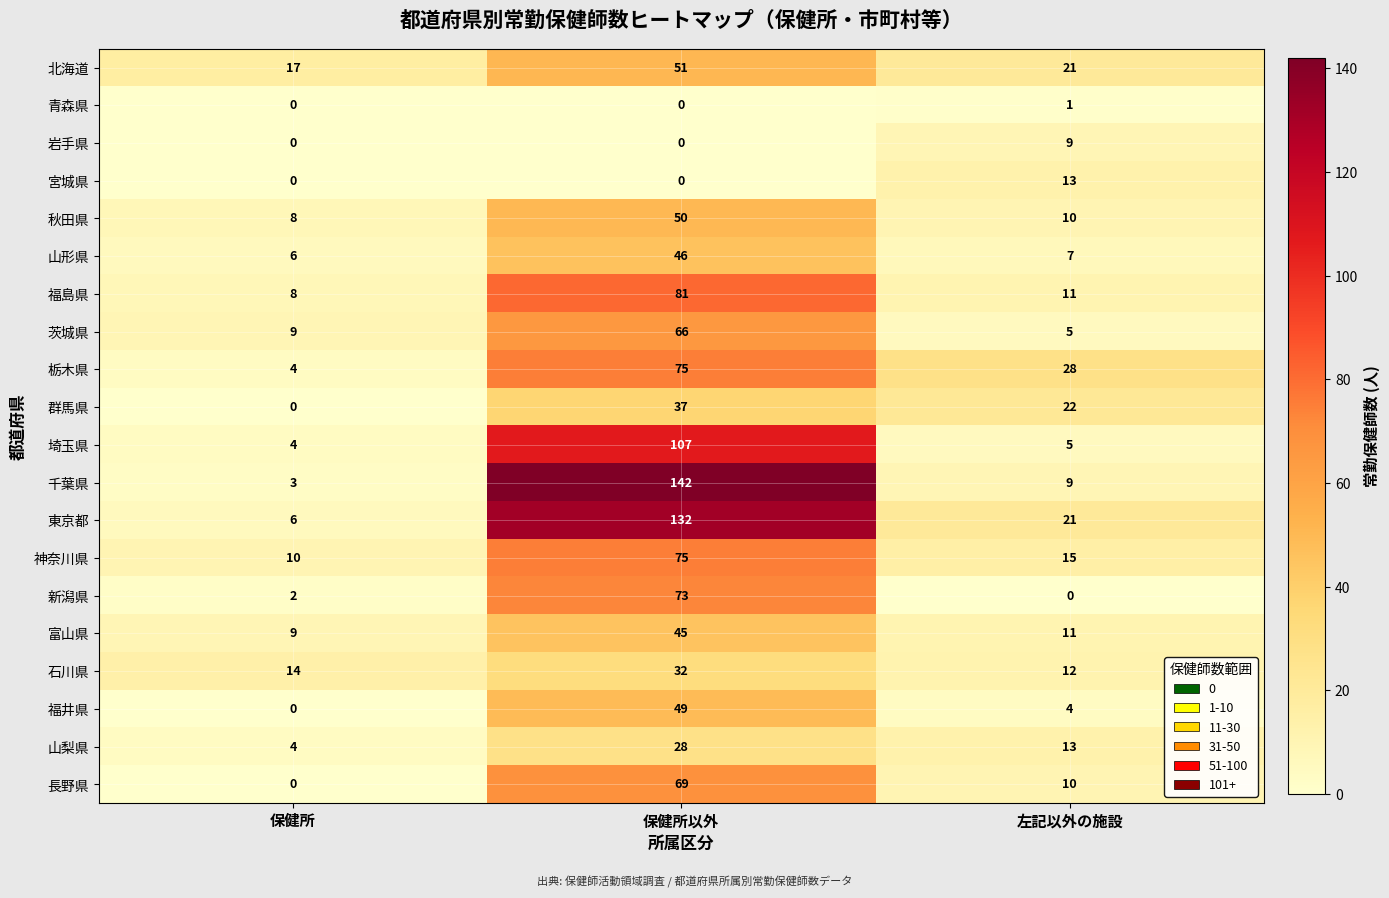

List the labels in order of 福井県 value, largest first.

保健所以外, 左記以外の施設, 保健所